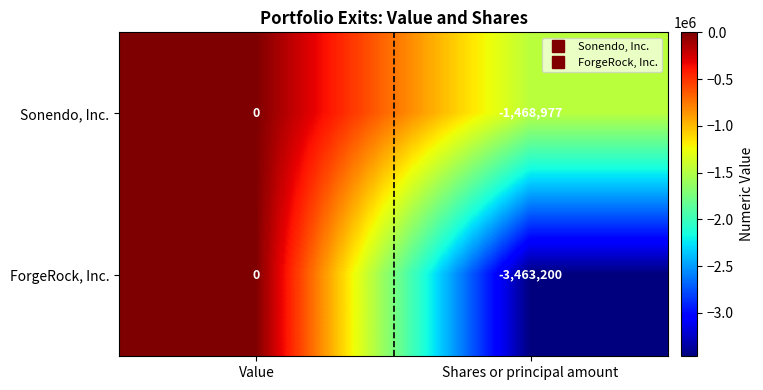

What is the difference between the ForgeRock, Inc. values at Value and Shares or principal amount?

3463200